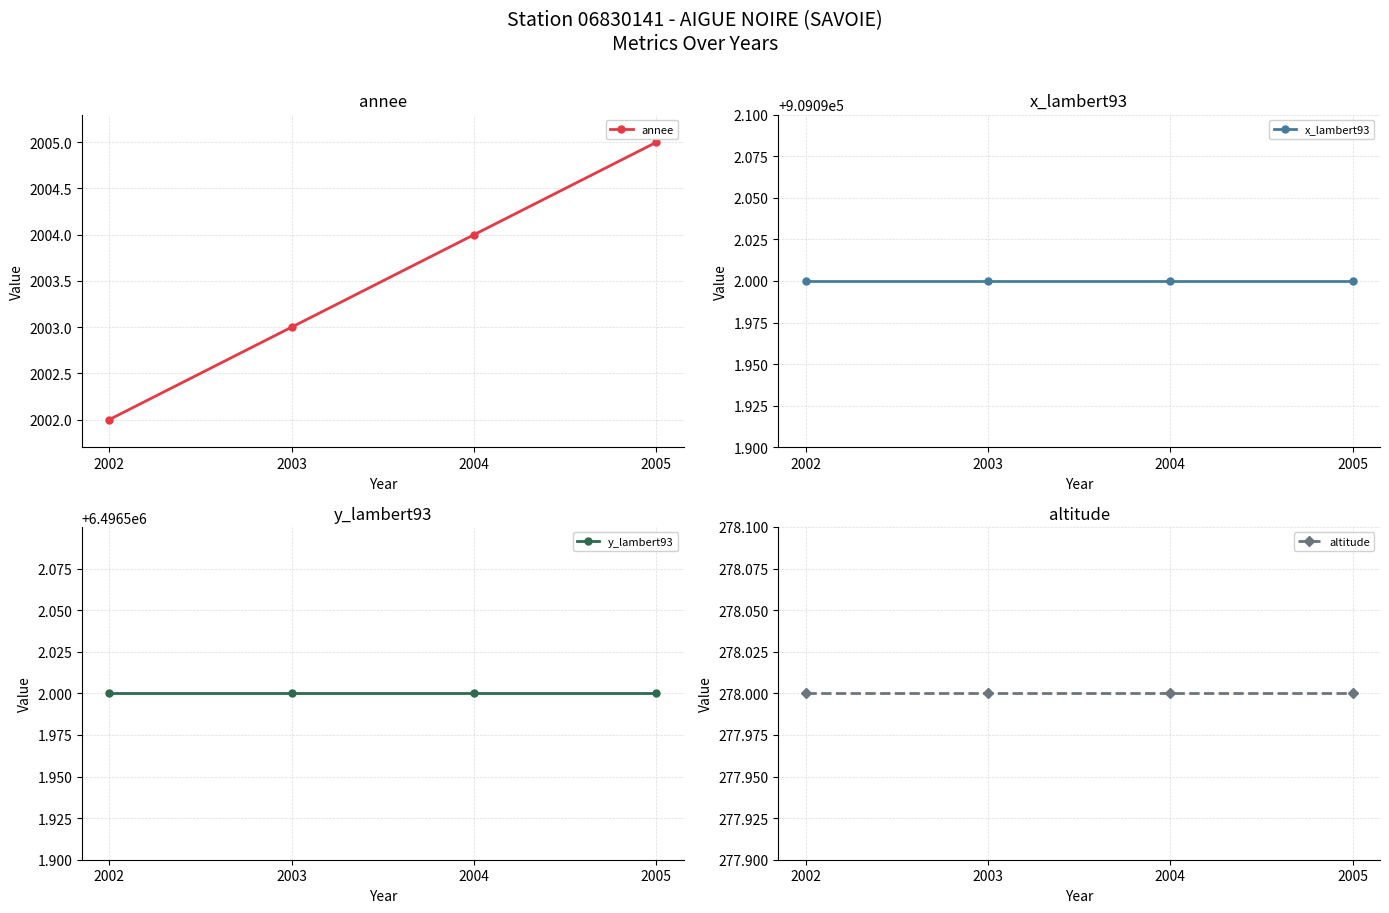

What is the value of the x_lambert93 point at the 3rd from the left?

909092